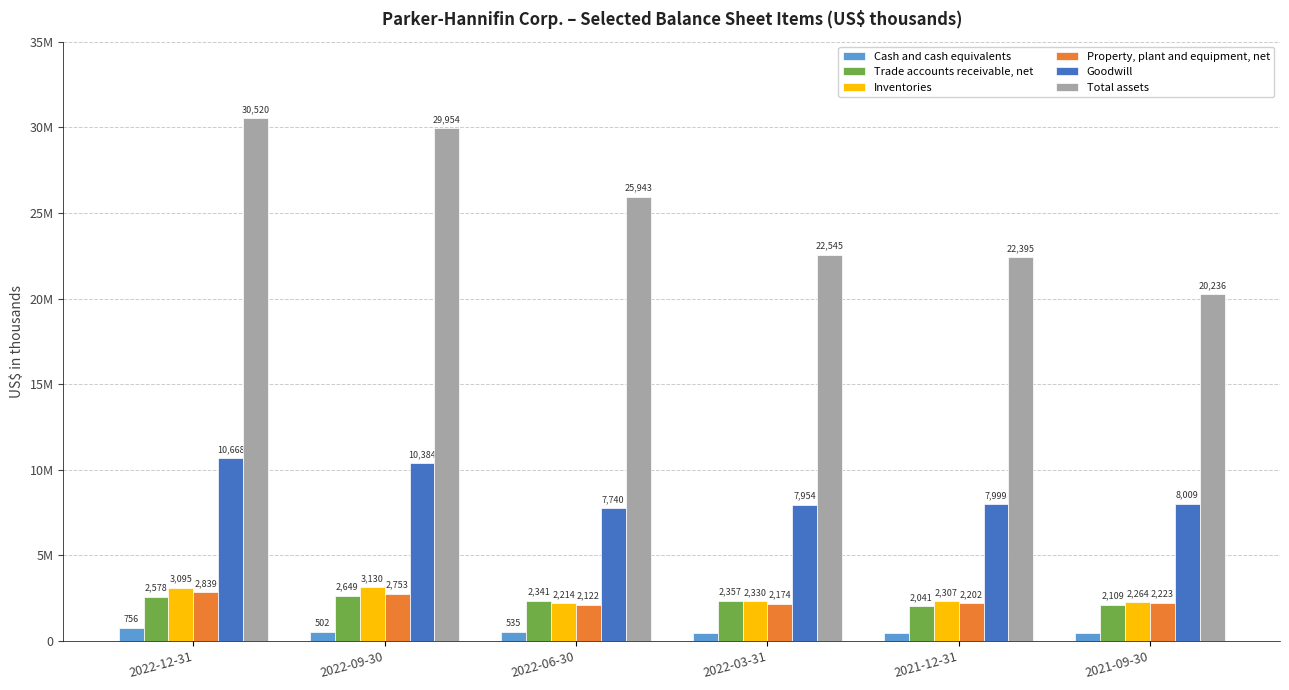

The Cash and cash equivalents series shows 756055 at 2022-12-31. True or false?

True